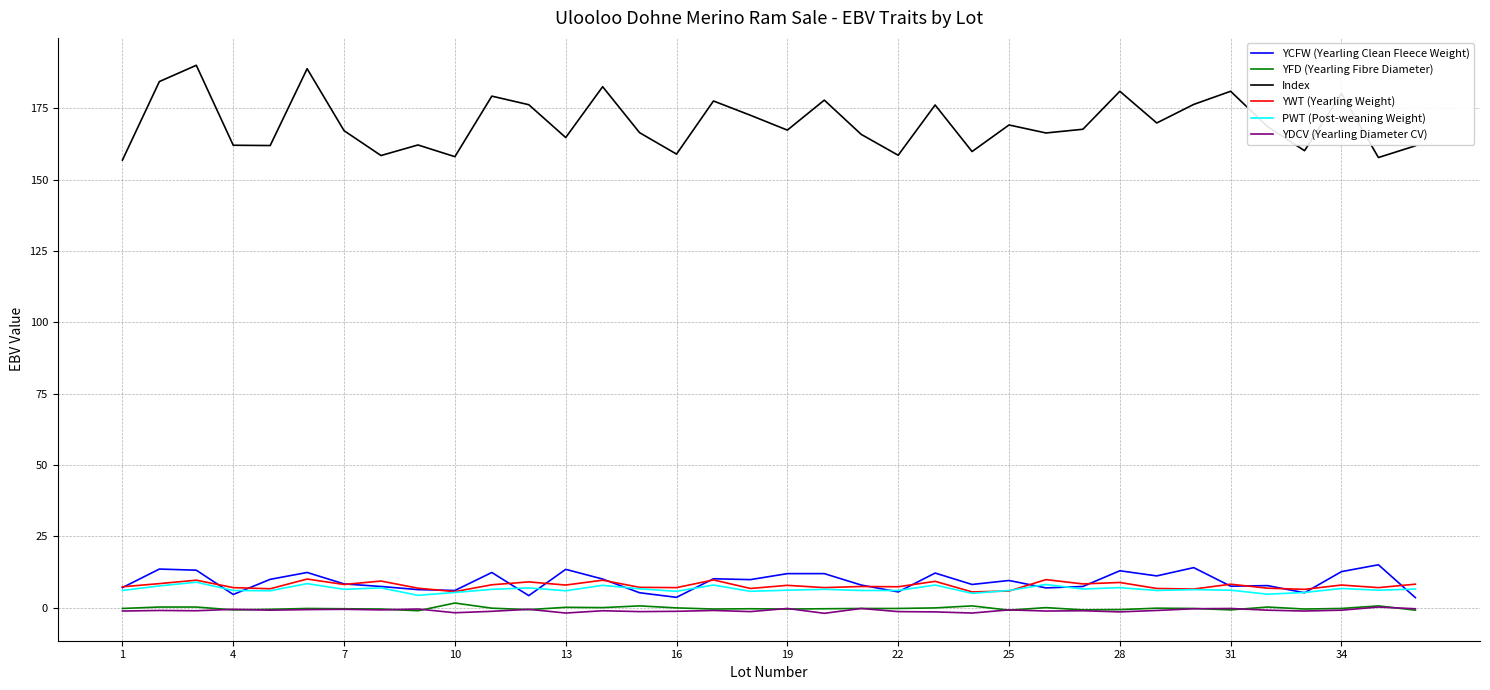

True or false: Index and YWT (Yearling Weight) intersect in this chart.

False